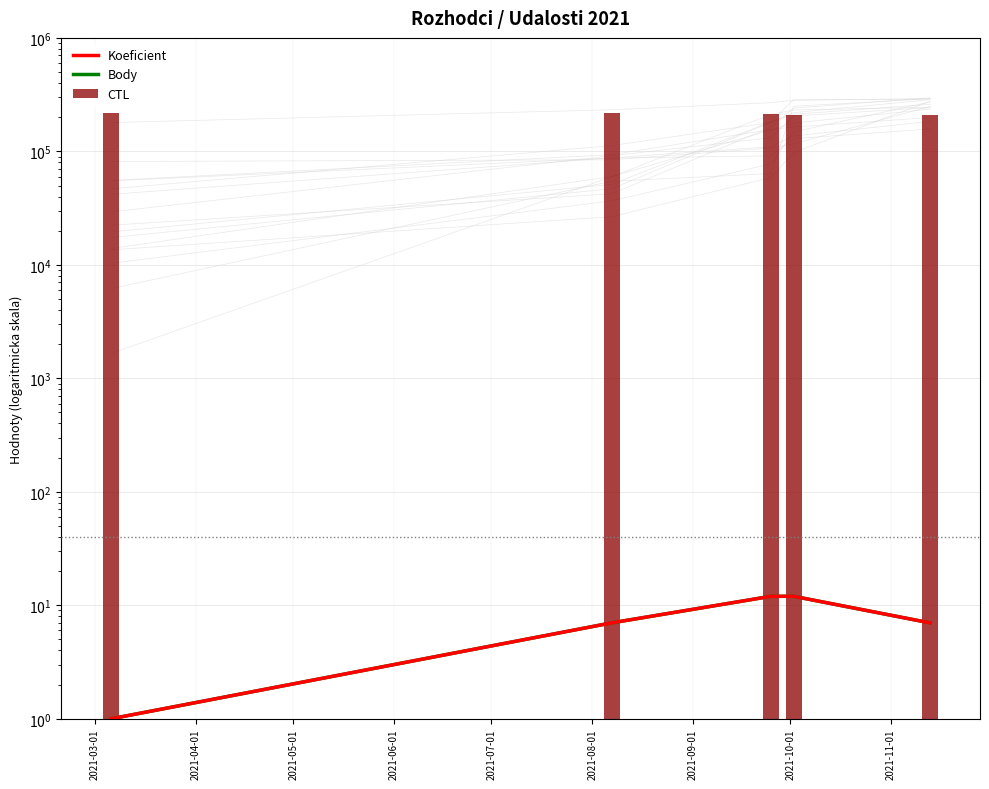

What is the difference between the highest and lowest values at 2021-06-01?

211094